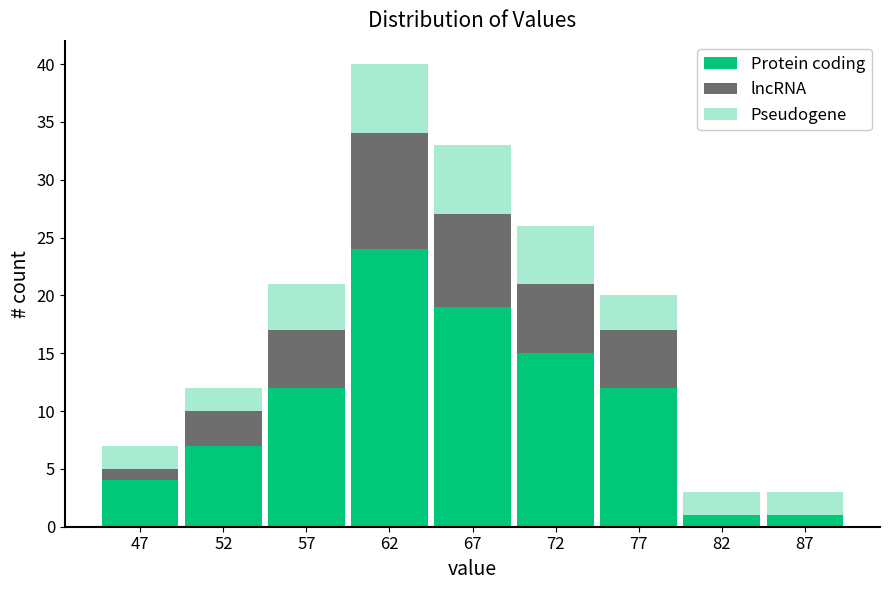

Reading right to left, list the values for the Protein coding series.

87=1	82=1	77=12	72=15	67=19	62=24	57=12	52=7	47=4